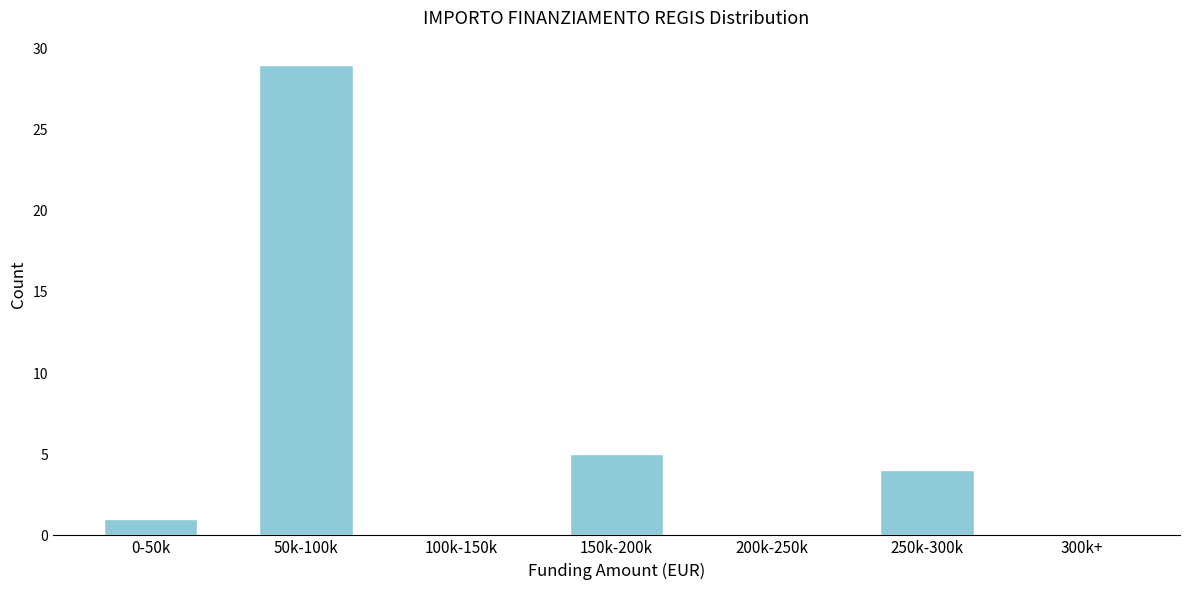

Reading right to left, extract all data points from this chart.

300k+=0	250k-300k=4	200k-250k=0	150k-200k=5	100k-150k=0	50k-100k=29	0-50k=1